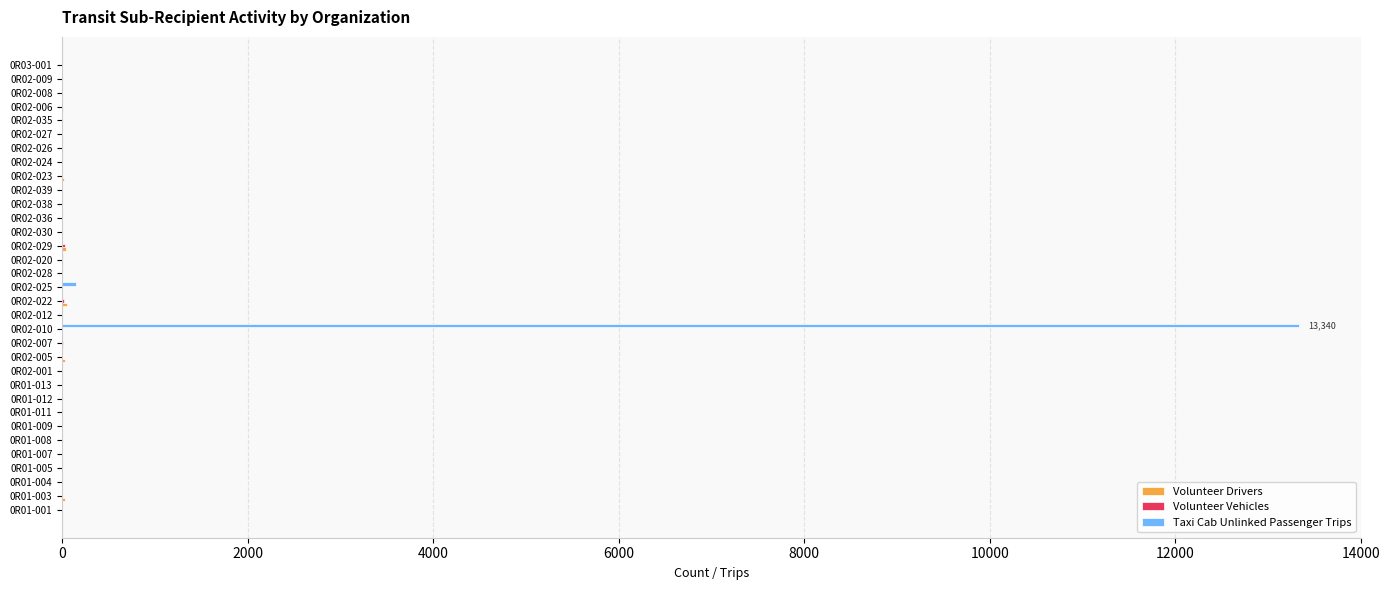

What is the maximum value shown in the chart?

13340